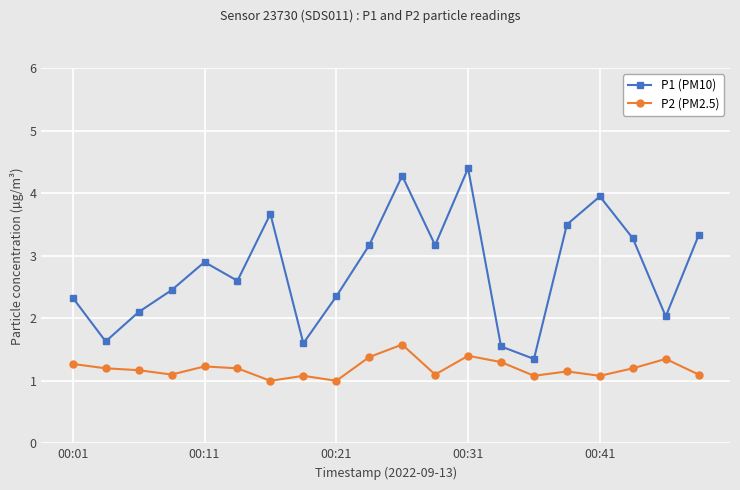

True or false: P2 (PM2.5) has more than 2 points higher than both neighbors.

True